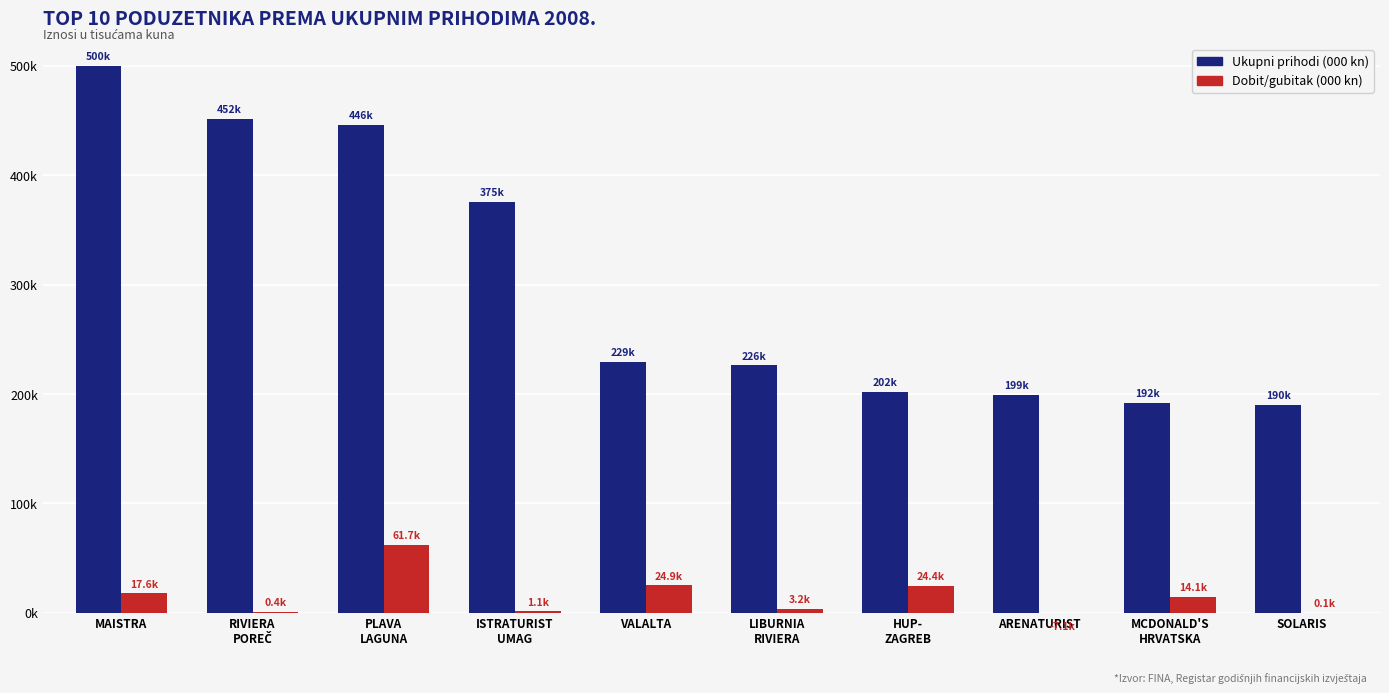

Are the bars horizontal?

No